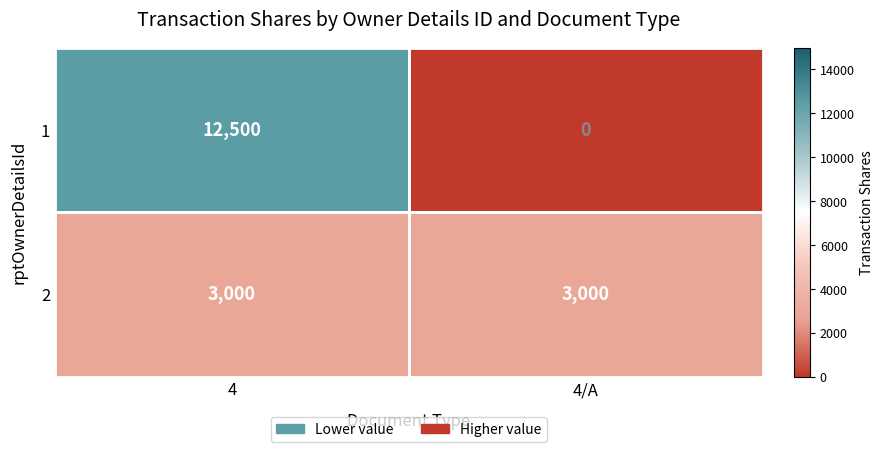

What is the average value of the 2 series?

3000